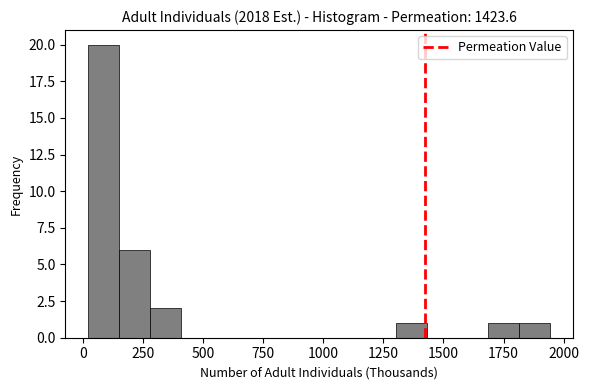

Read against the x-axis, roughly where is the centre of the tallest bar?

100